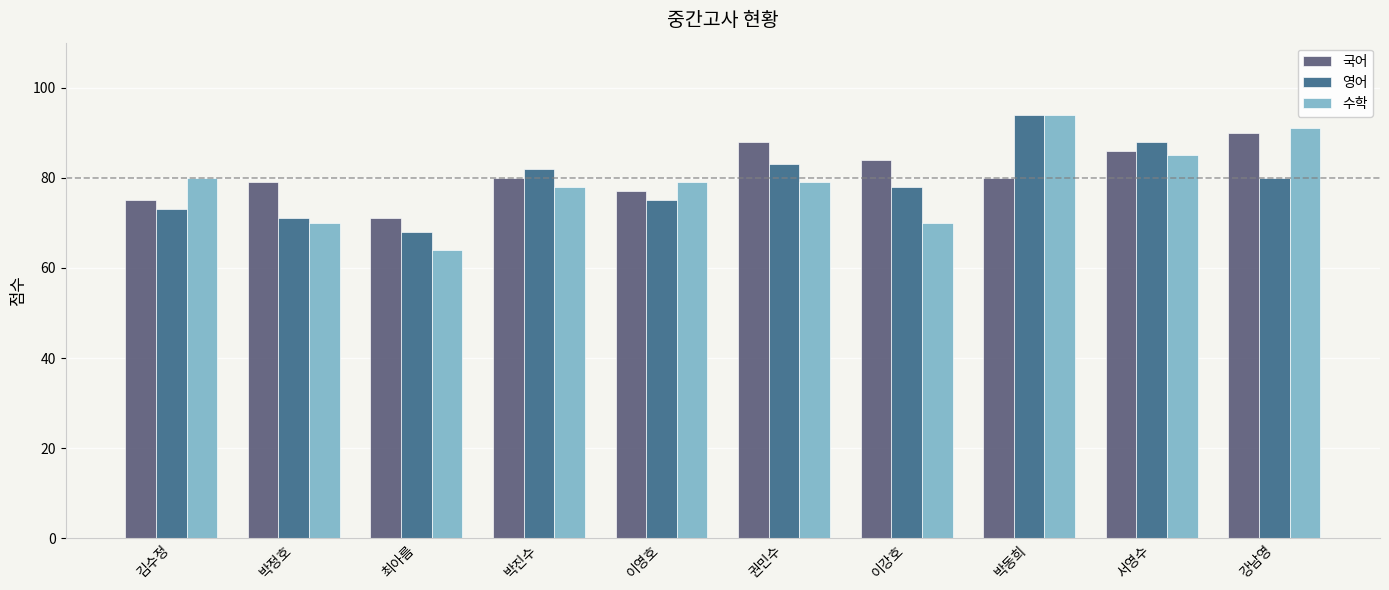

What are all the series names shown in the legend?

국어, 영어, 수학